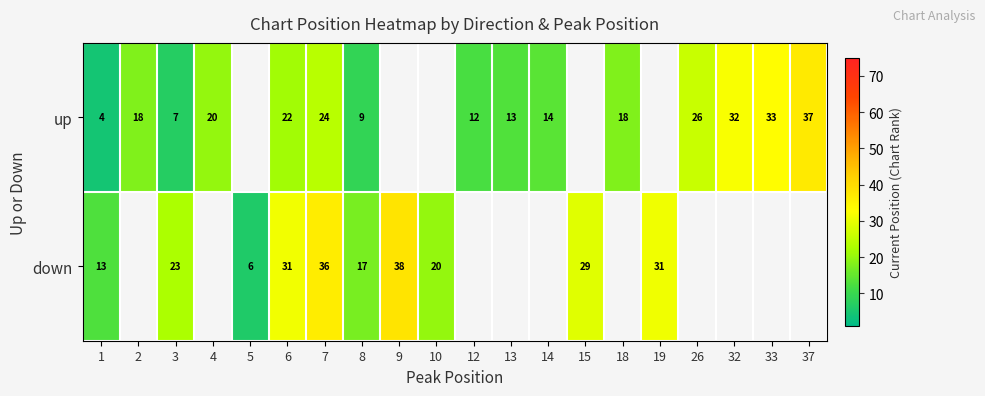

What is the difference between the maximum and minimum values in the row_1 series?

32.0